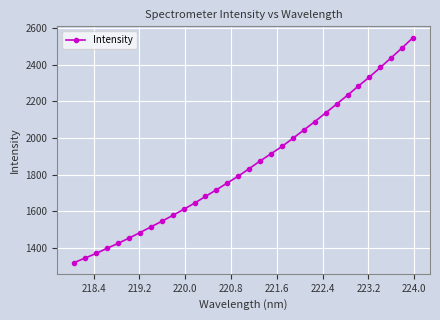

True or false: the data has more than 2 interior local peaks.

False